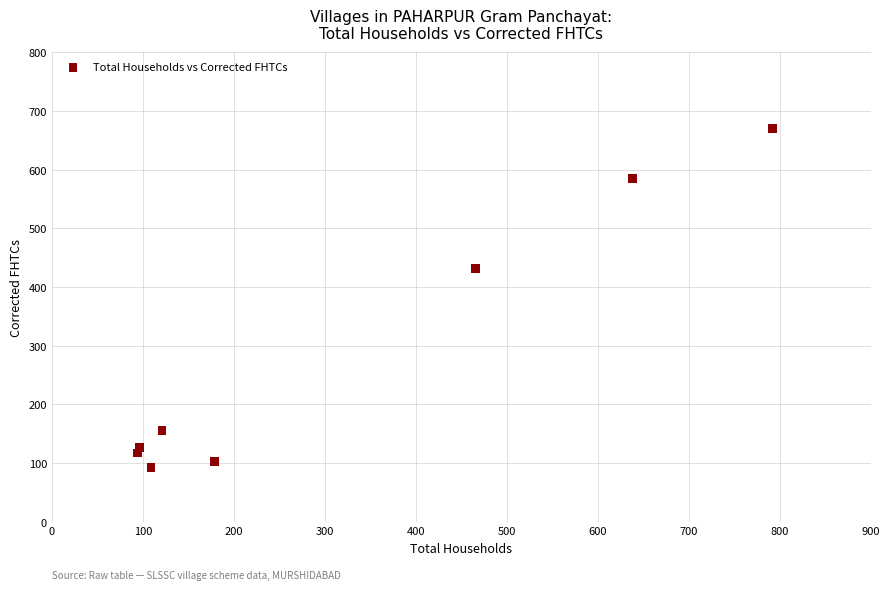

What Y value in the scatter plot is closest to 381?

432